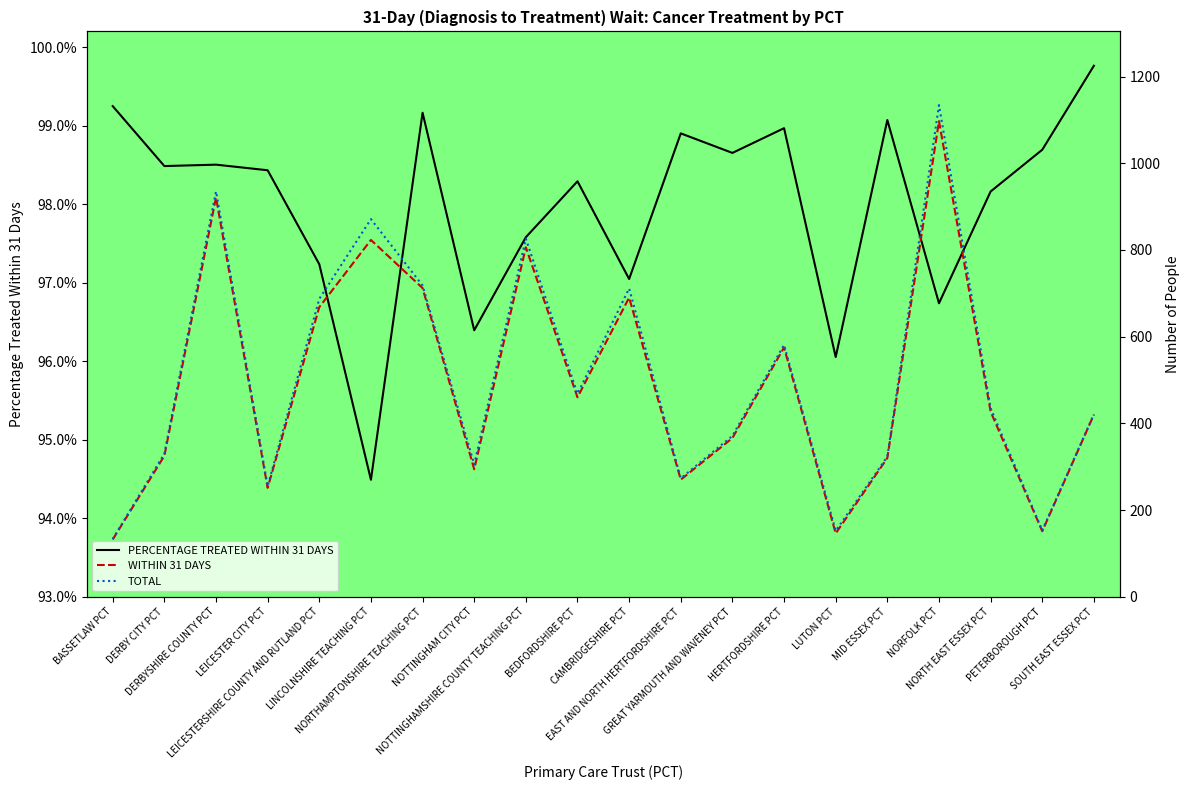

Reading left to right, transcribe all the data shown in this chart.

PERCENTAGE TREATED WITHIN 31 DAYS: 1.0	1.0	1.0	1.0	1.0	0.9	1.0	1.0	1.0	1.0	1.0	1.0	1.0	1.0	1.0	1.0	1.0	1.0	1.0	1.0
WITHIN 31 DAYS: 132.0	325.0	921.0	251.0	668.0	823.0	712.0	294.0	806.0	460.0	690.0	270.0	366.0	575.0	146.0	320.0	1097.0	427.0	151.0	420.0
TOTAL: 133.0	330.0	935.0	255.0	687.0	871.0	718.0	305.0	826.0	468.0	711.0	273.0	371.0	581.0	152.0	323.0	1134.0	435.0	153.0	421.0